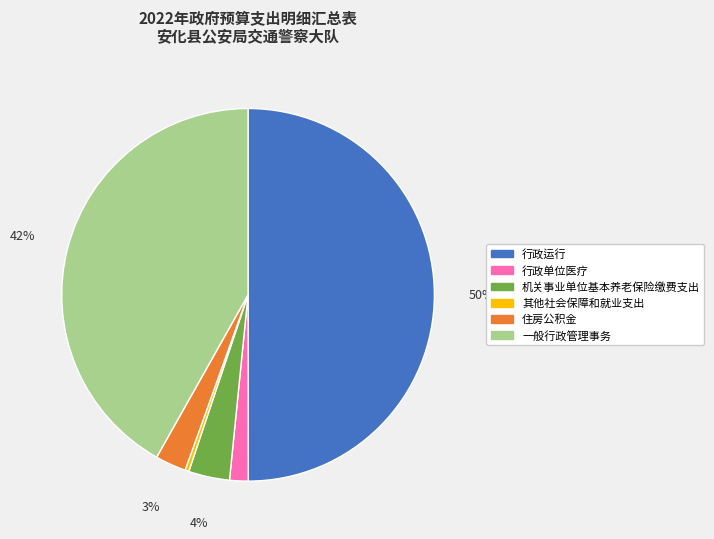

Does 其他社会保障和就业支出 represent more than half of the total?

No